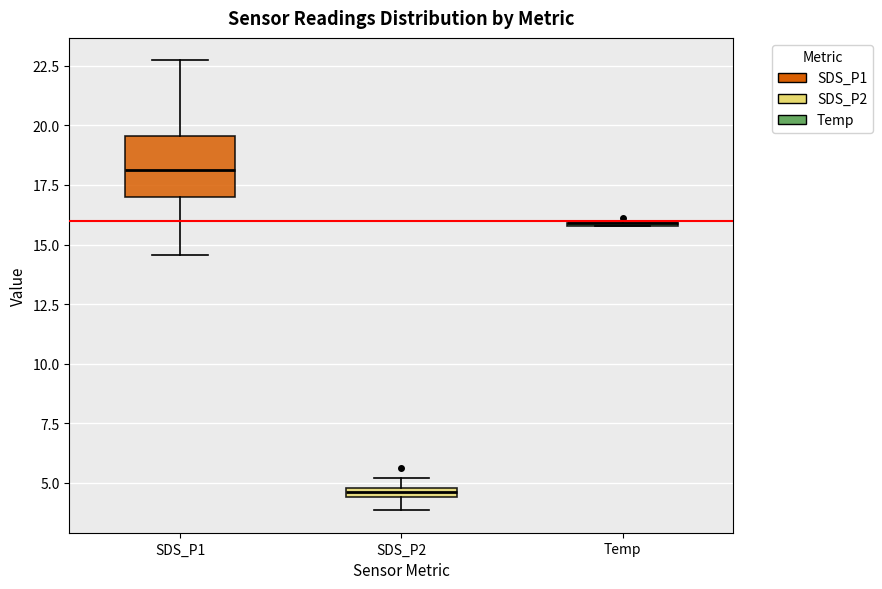

Comparing the boxes themselves (not the whiskers), which one is the tallest?

SDS_P1